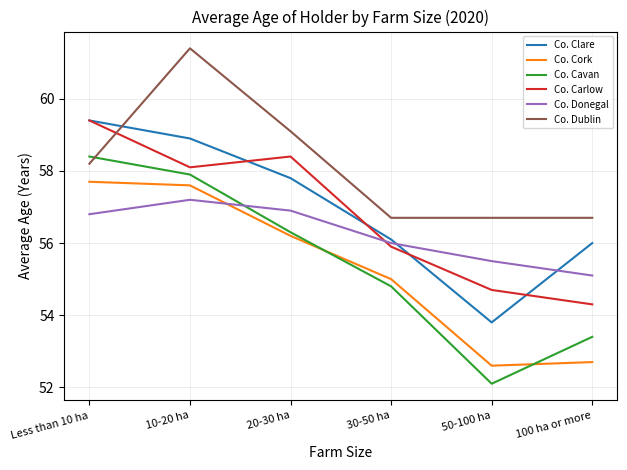

What position from the left is 20-30 ha?

3